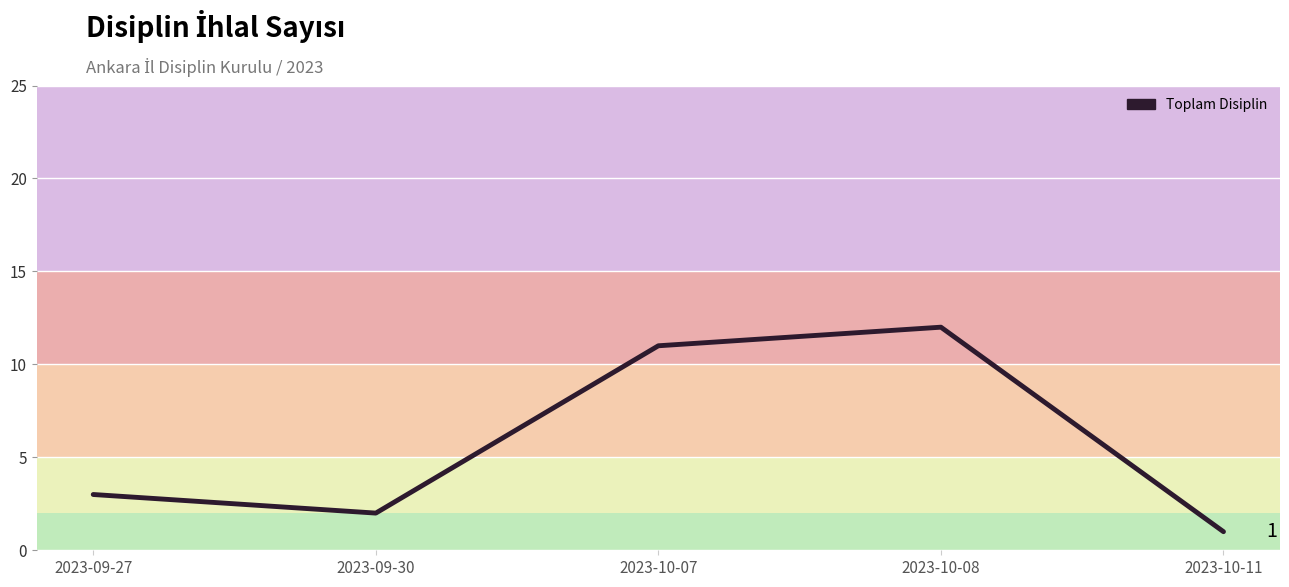

List the labels in order of value, largest first.

2023-10-08, 2023-10-07, 2023-09-27, 2023-09-30, 2023-10-11